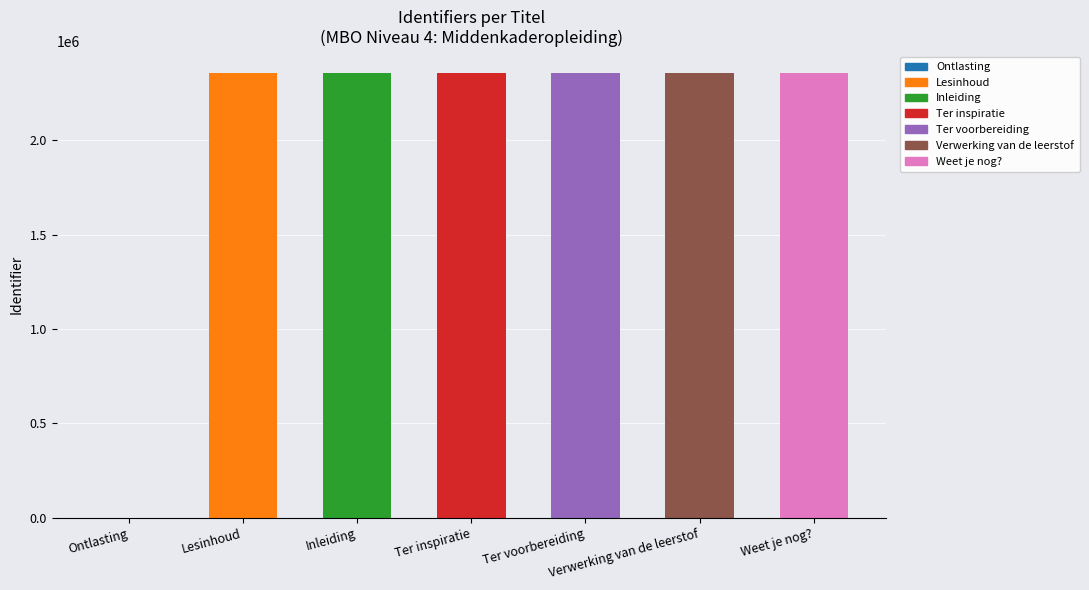

What is the change in value from Inleiding to Weet je nog??

+4